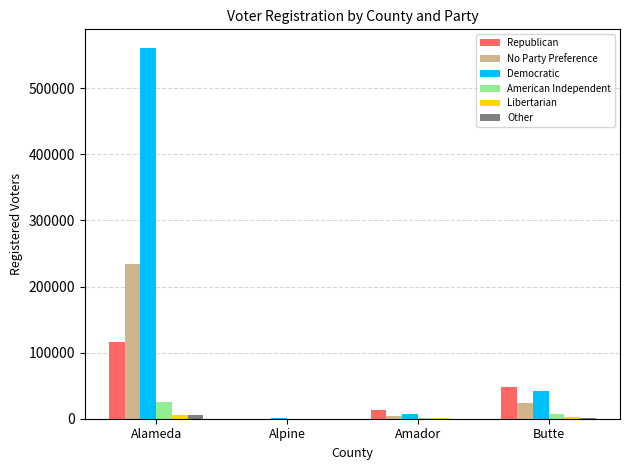

What is the maximum value for No Party Preference?

233492